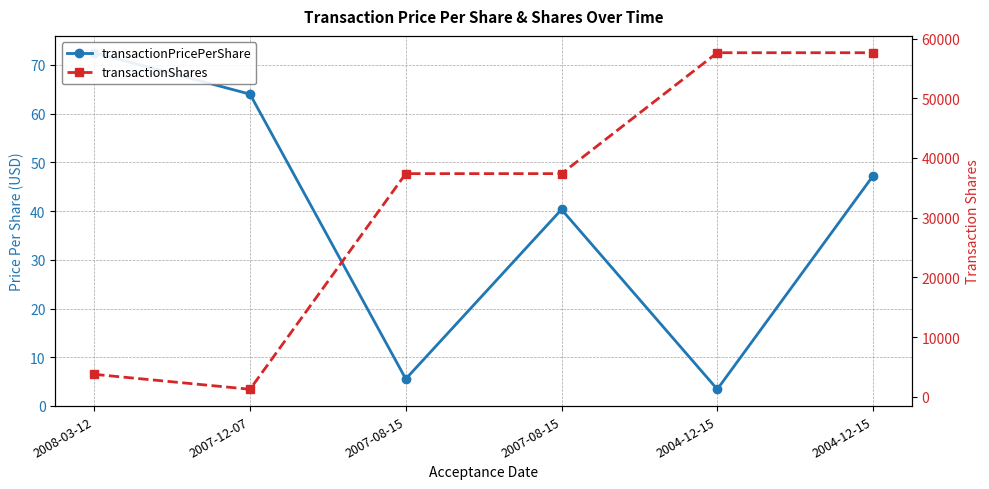

How many values in the transactionPricePerShare series exceed 47?

3